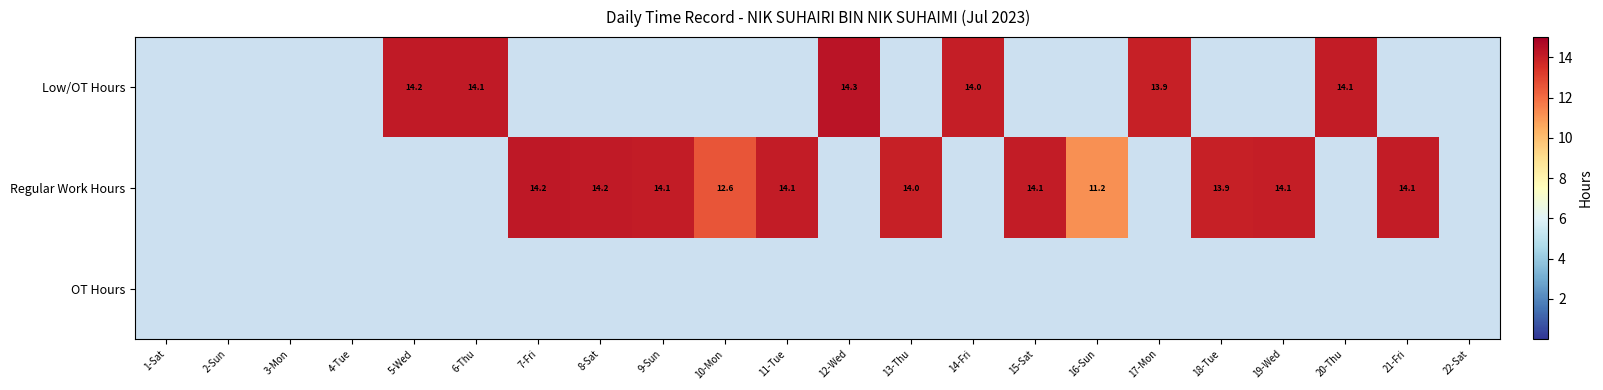

What is the sum of the Low/OT Hours values at 14-Fri and 20-Thu?

28.1